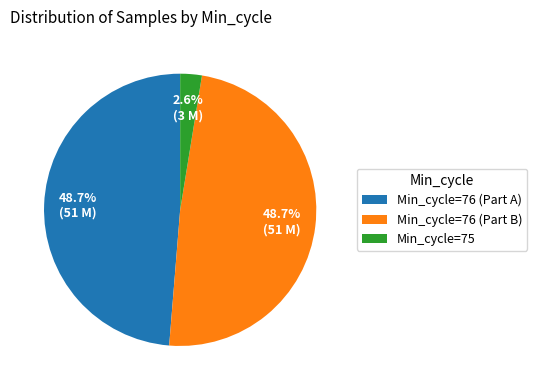

What percentage do Min_cycle=76 (Part A) and Min_cycle=76 (Part B) together represent?

97.4%